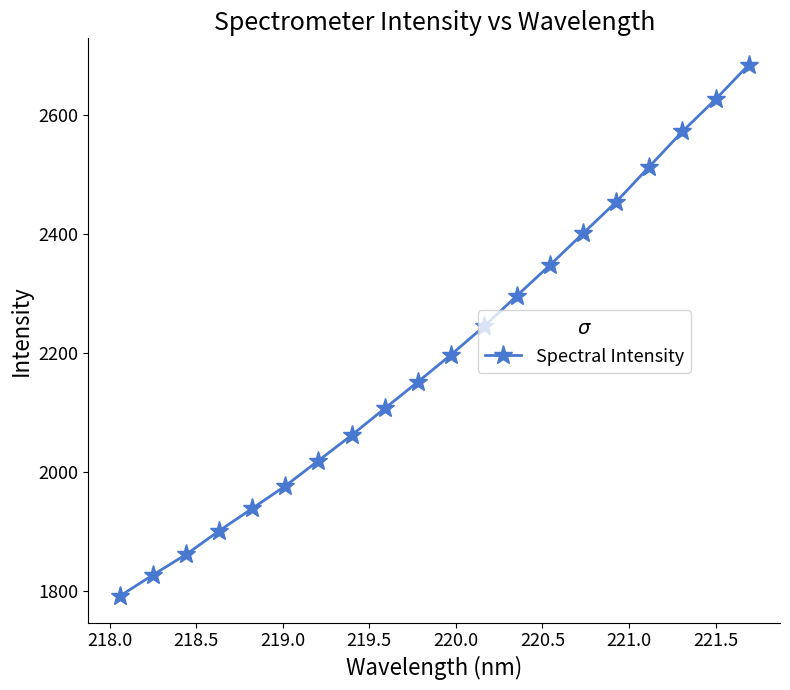

True or false: the data has more than 1 interior local peaks.

False